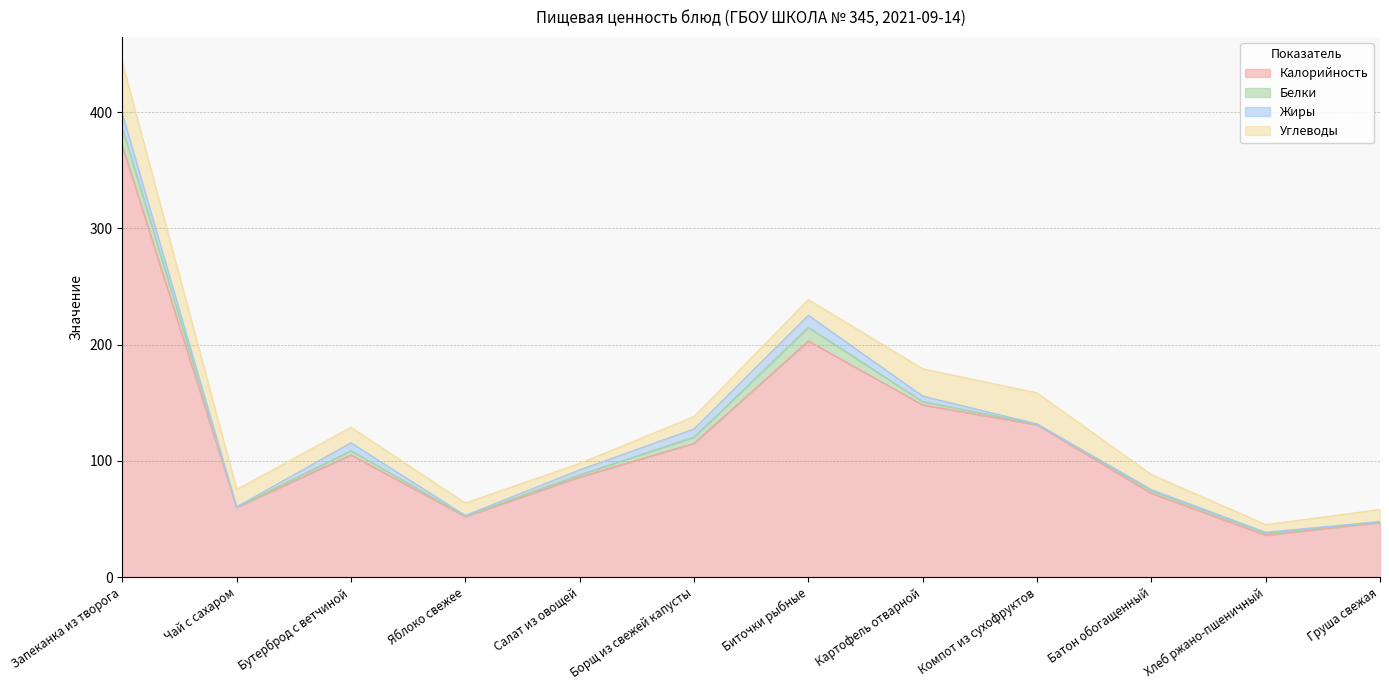

What position from the right is Борщ из свежей капусты?

7